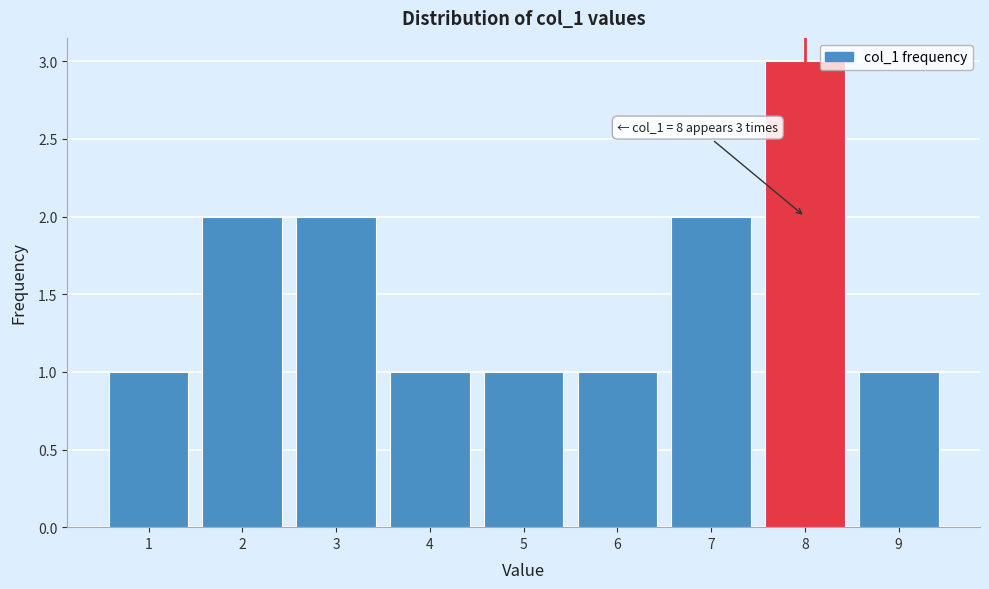

Reading left to right, what are all the values shown in this chart?

1=1	2=2	3=2	4=1	5=1	6=1	7=2	8=3	9=1